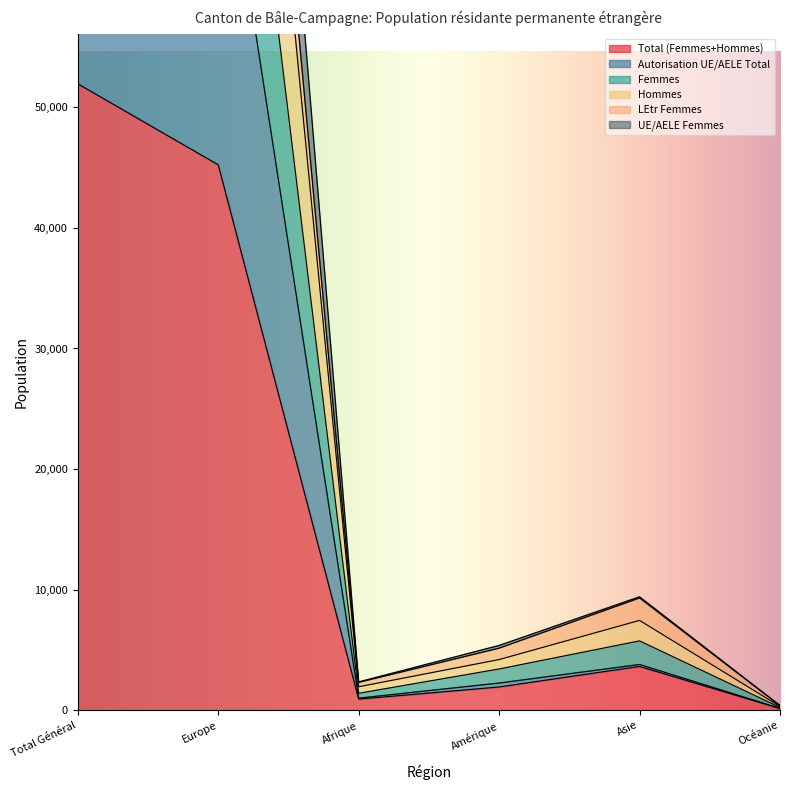

What is the value of the Hommes point at the 1st from the left?

160161